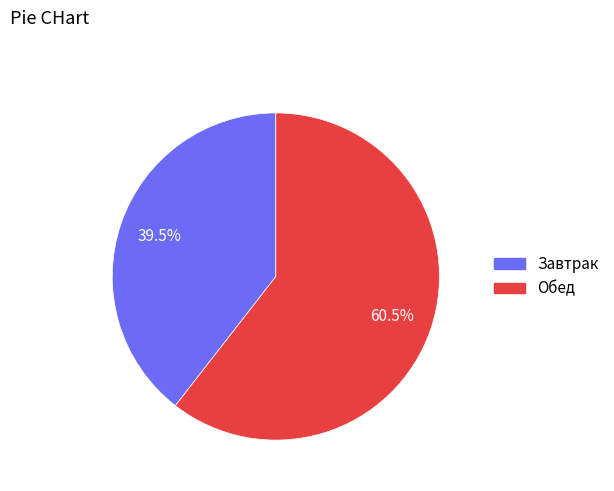

To the nearest percent, what is the average slice percentage?

50%